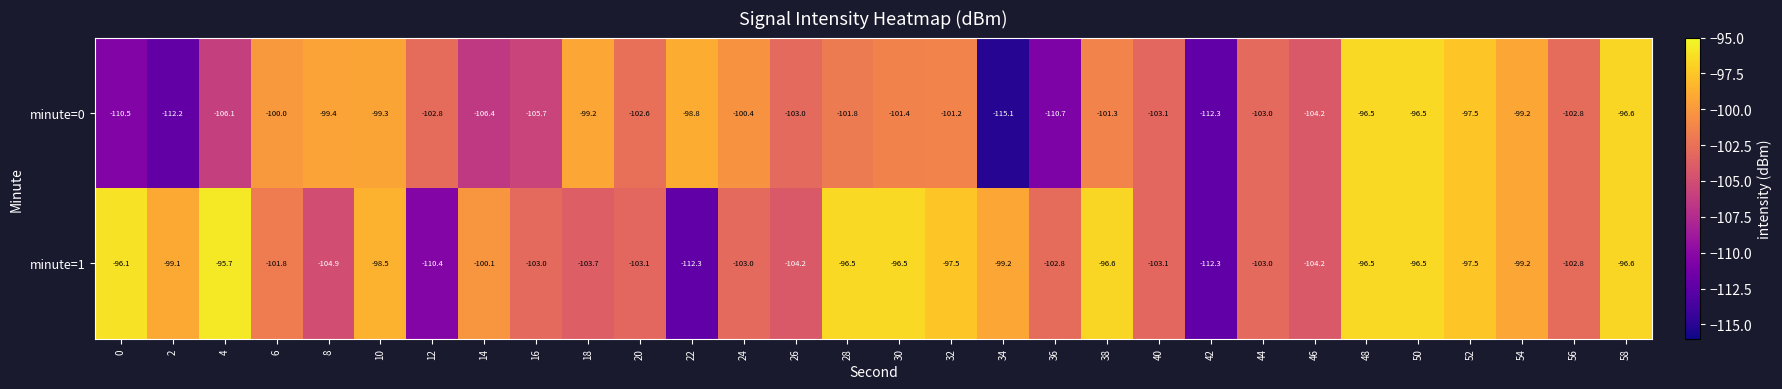

How many data points does each series have?

30